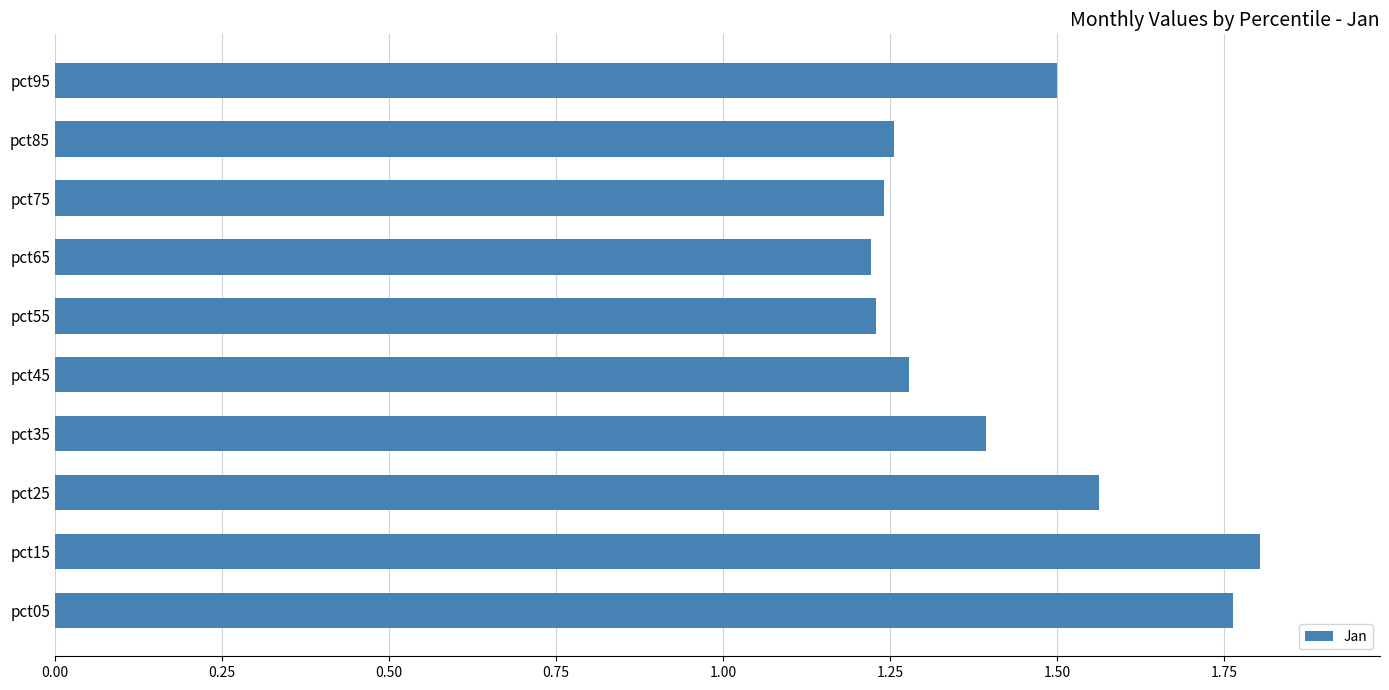

What is the average value?

1.4